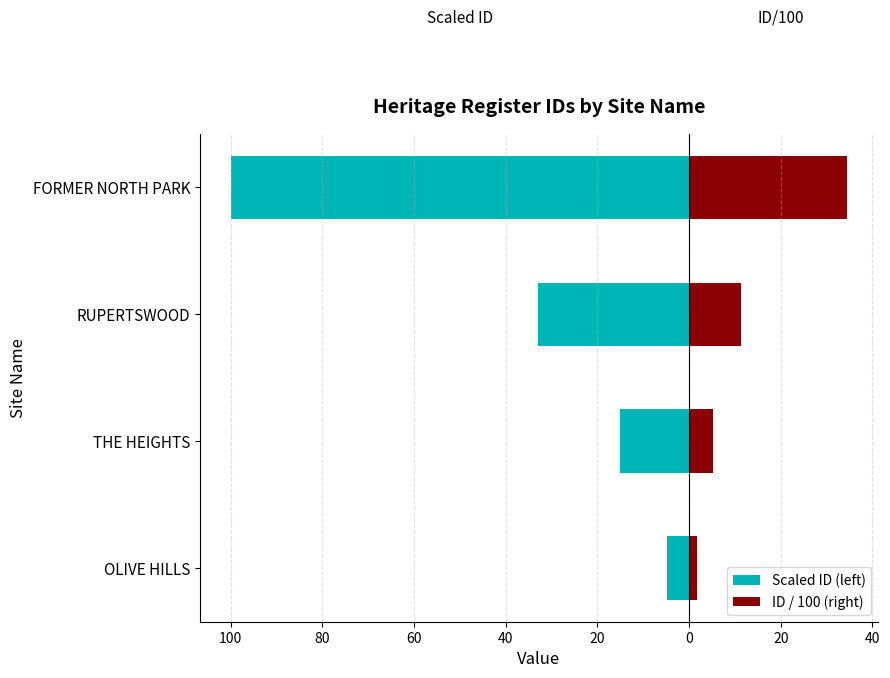

The value of ID / 100 (right) at OLIVE HILLS is 2.9. True or false?

False